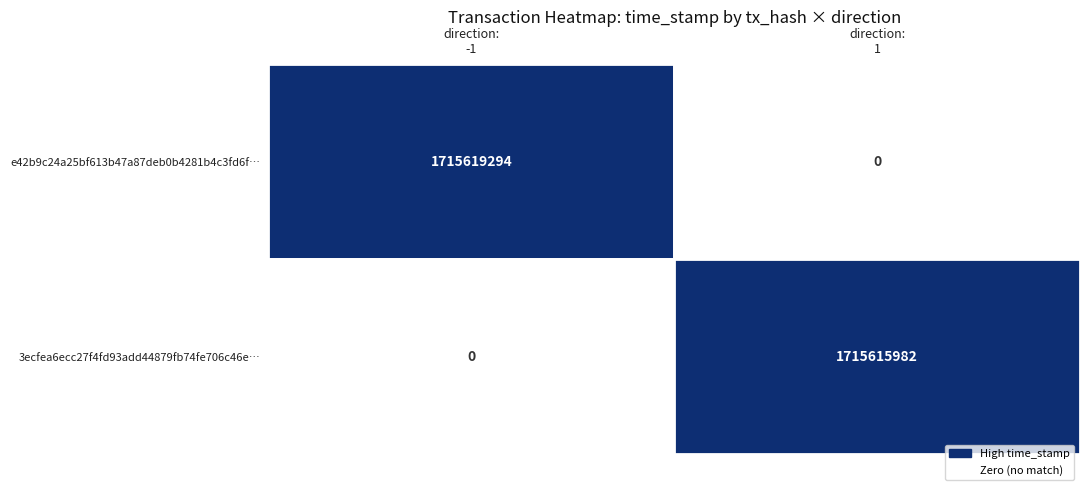

Which series changed the most between -1 and 1?

e42b9c24a25bf613b47a87deb0b4281b4c3fd6f